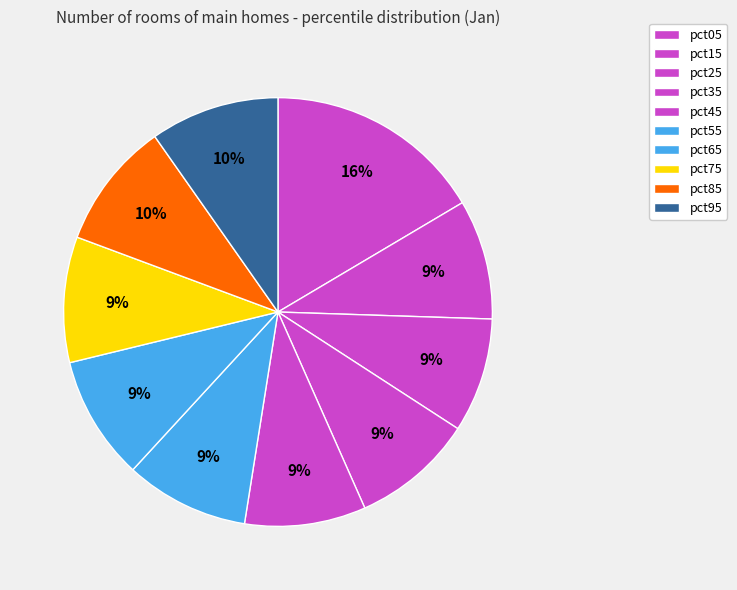

Rank the categories by value from highest to lowest.

pct05, pct95, pct85, pct75, pct65, pct55, pct35, pct45, pct15, pct25